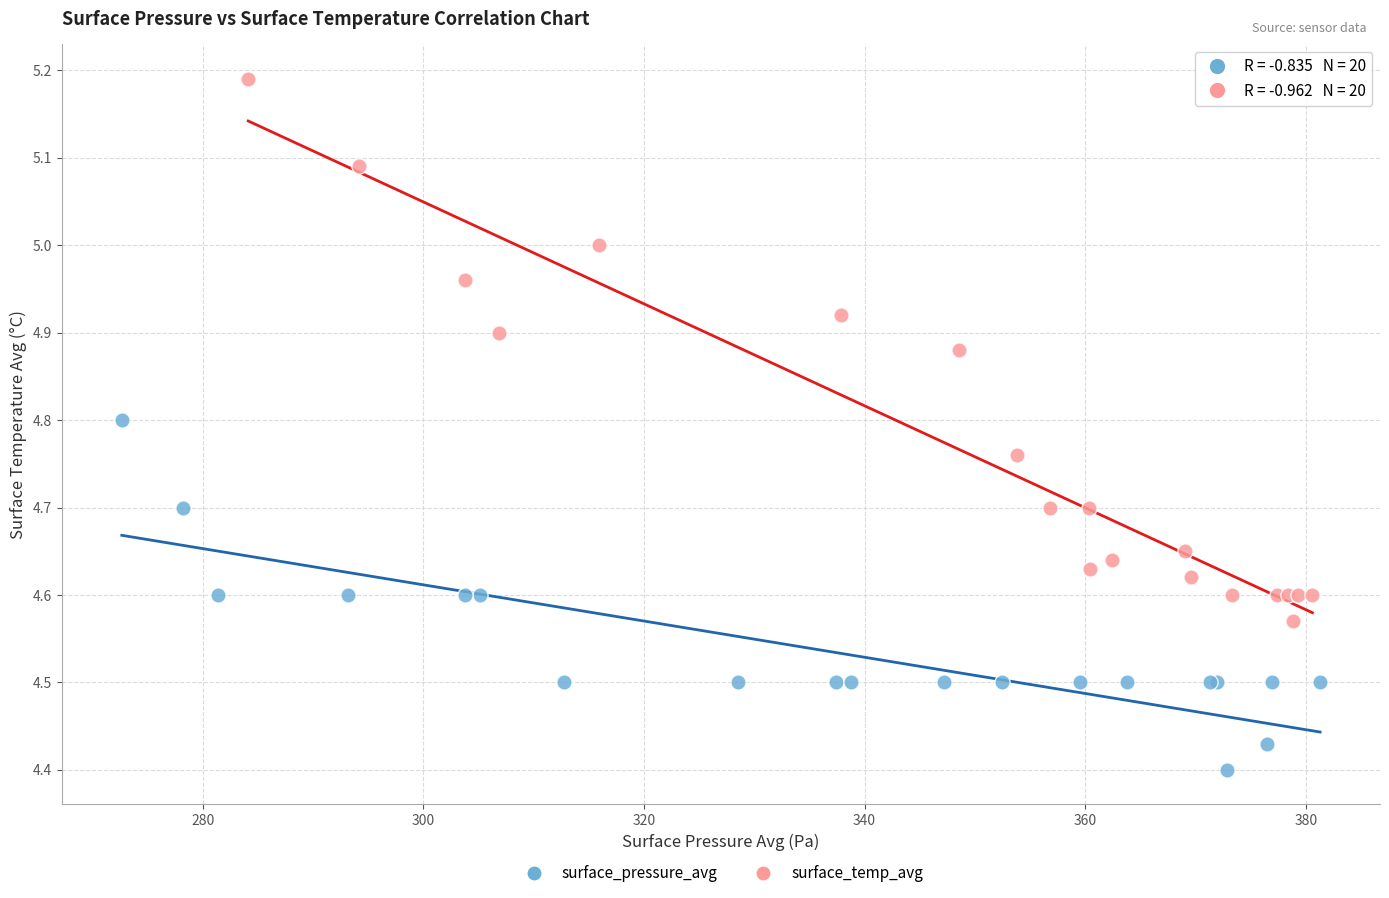

Which series reaches the maximum Y coordinate?

surface_temp_avg